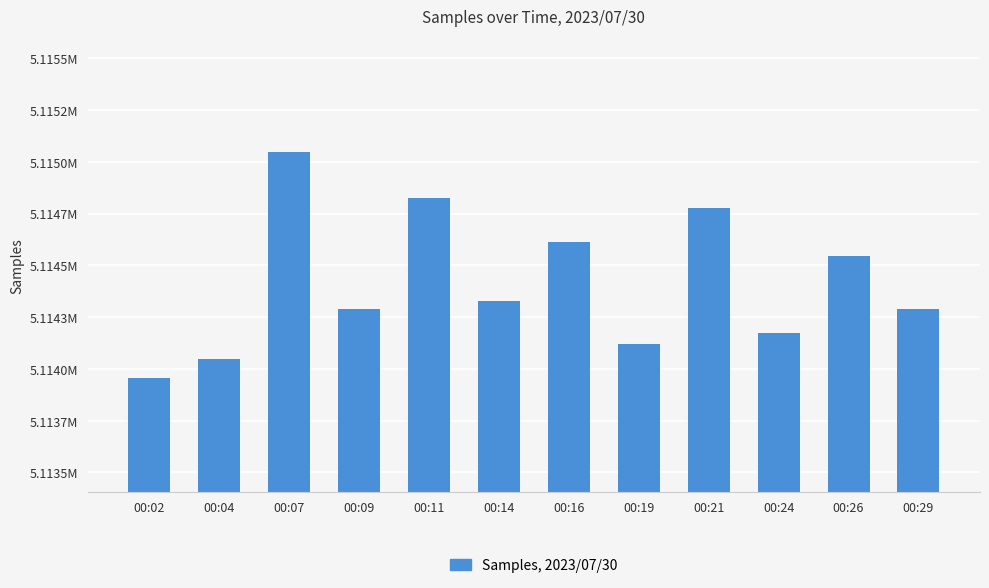

Where does the data first go above 5114329?

00:07